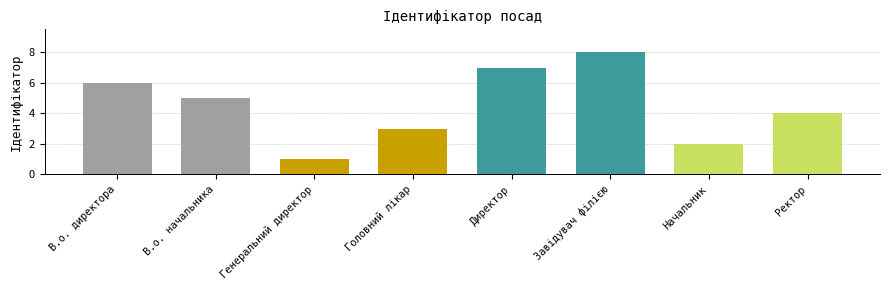

Rank the categories by value from lowest to highest.

Генеральний директор, Начальник, Головний лікар, Ректор, В.о. начальника, В.о. директора, Директор, Завідувач філією